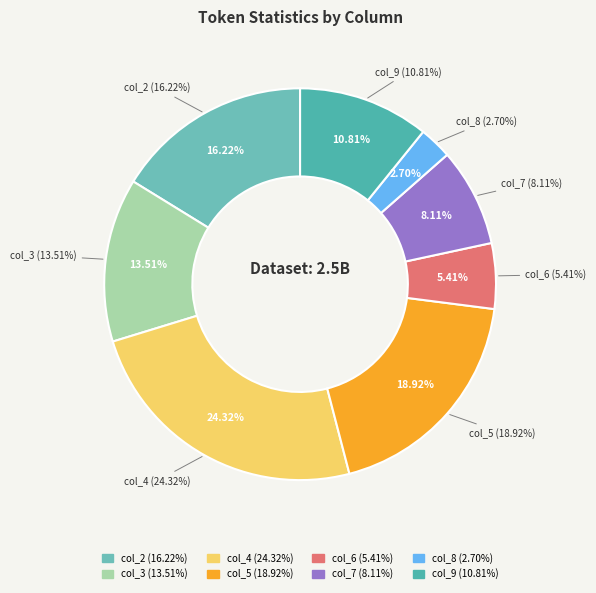

To the nearest percent, what is the average slice percentage?

12%